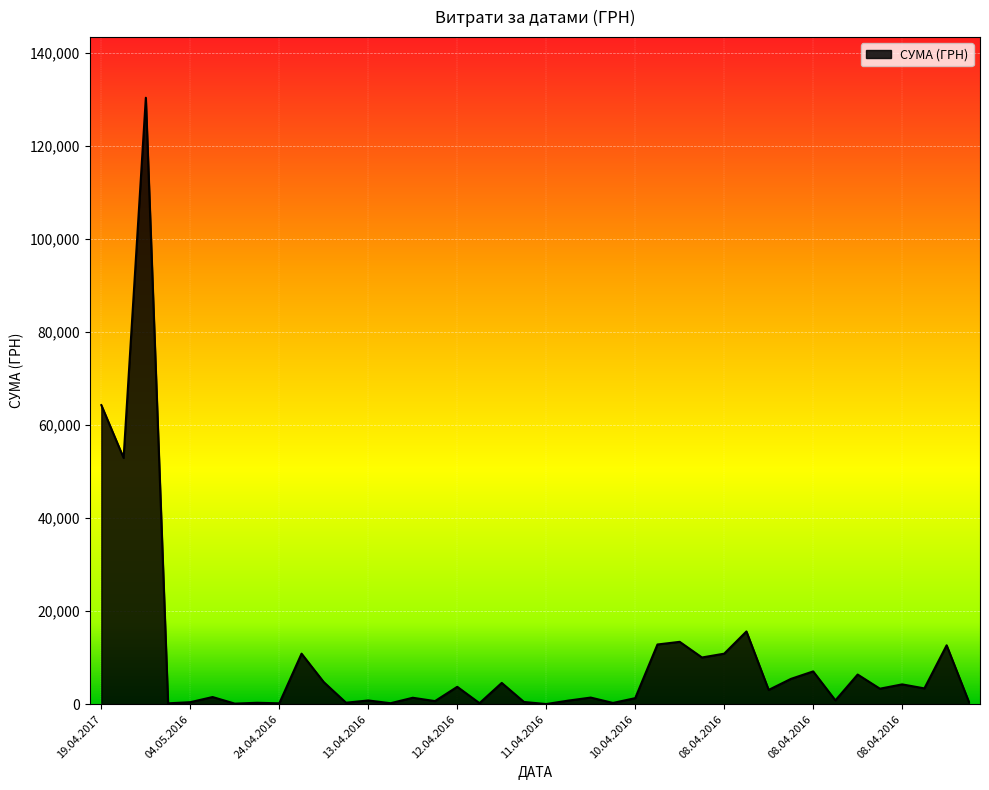

What is the maximum value shown in the chart?

130379.7